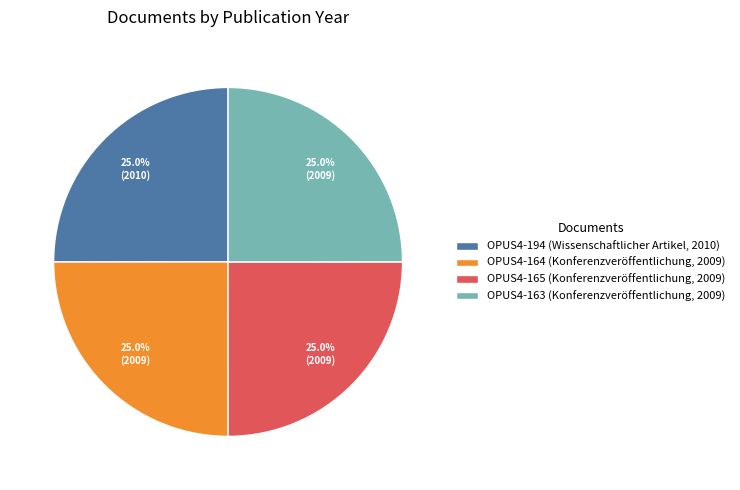

Is it true that OPUS4-163 (Konferenzveröffentlichung, 2009) is 20% of the pie?

False